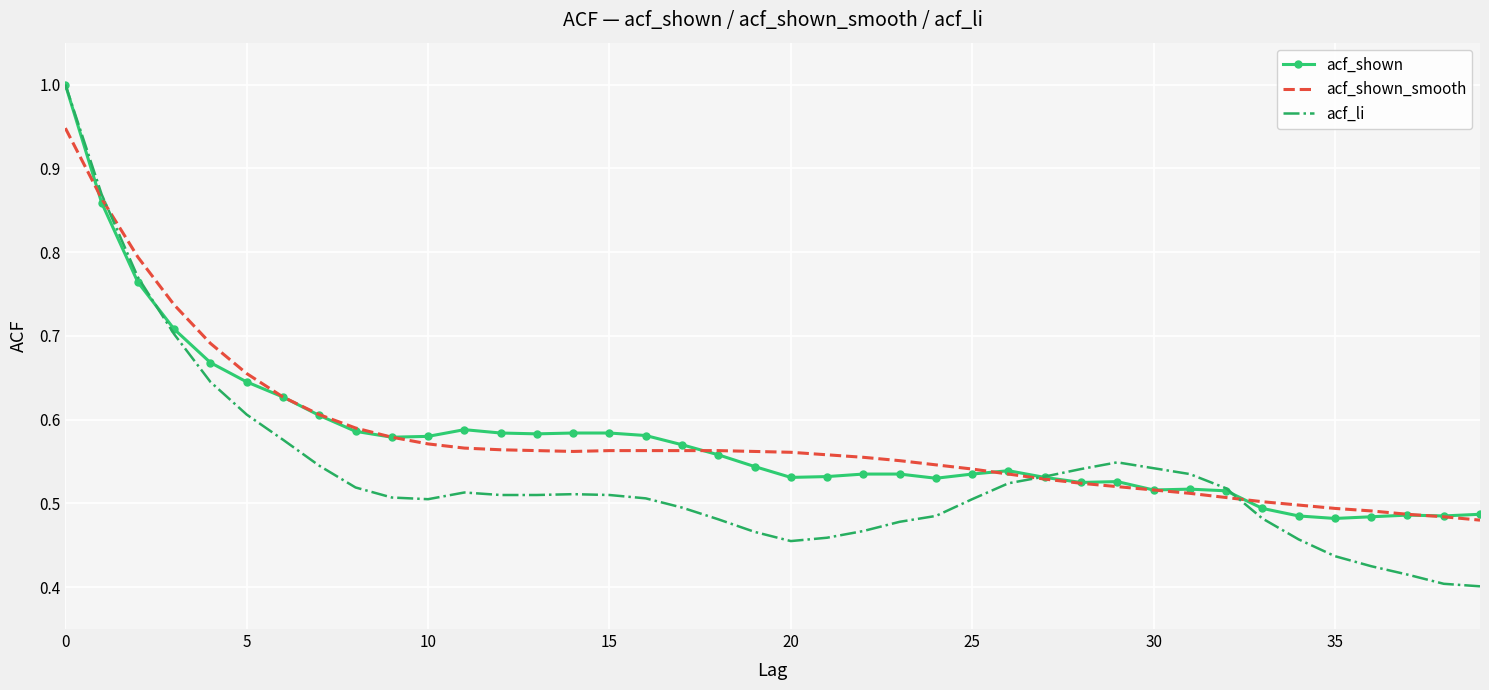

True or false: acf_li has more than 1 points higher than both neighbors.

True